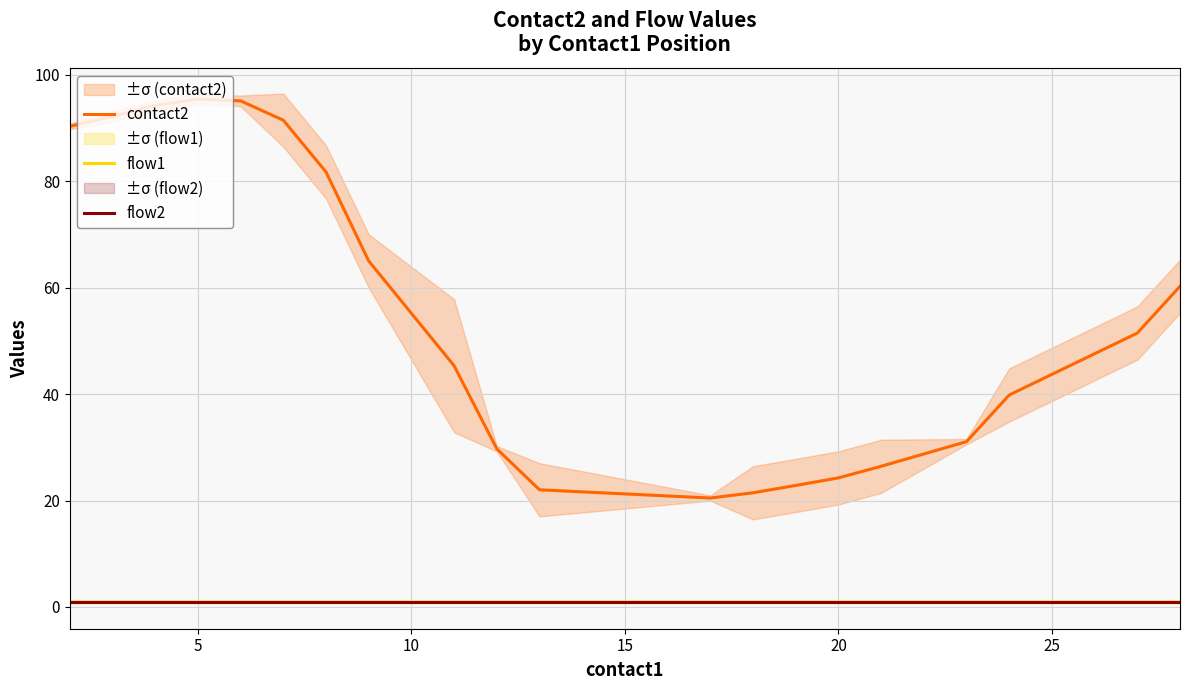

The value of flow2 at 13 is 0.2. True or false?

False